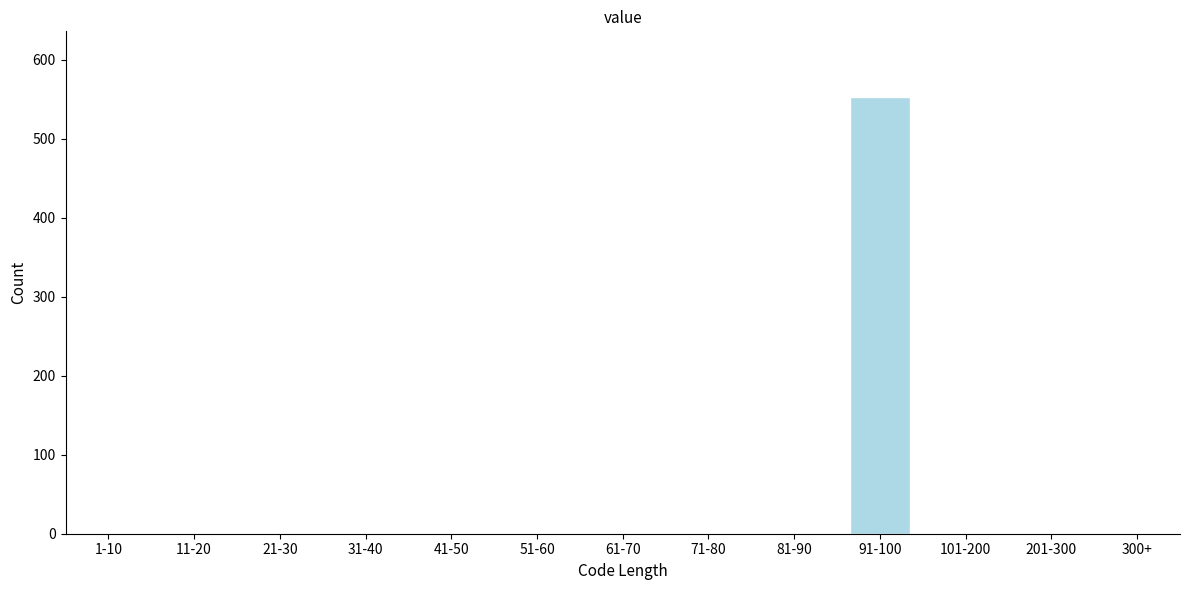

Reading left to right, transcribe all the data shown in this chart.

1-10=0	11-20=0	21-30=0	31-40=0	41-50=0	51-60=0	61-70=0	71-80=0	81-90=0	91-100=553	101-200=0	201-300=0	300+=0